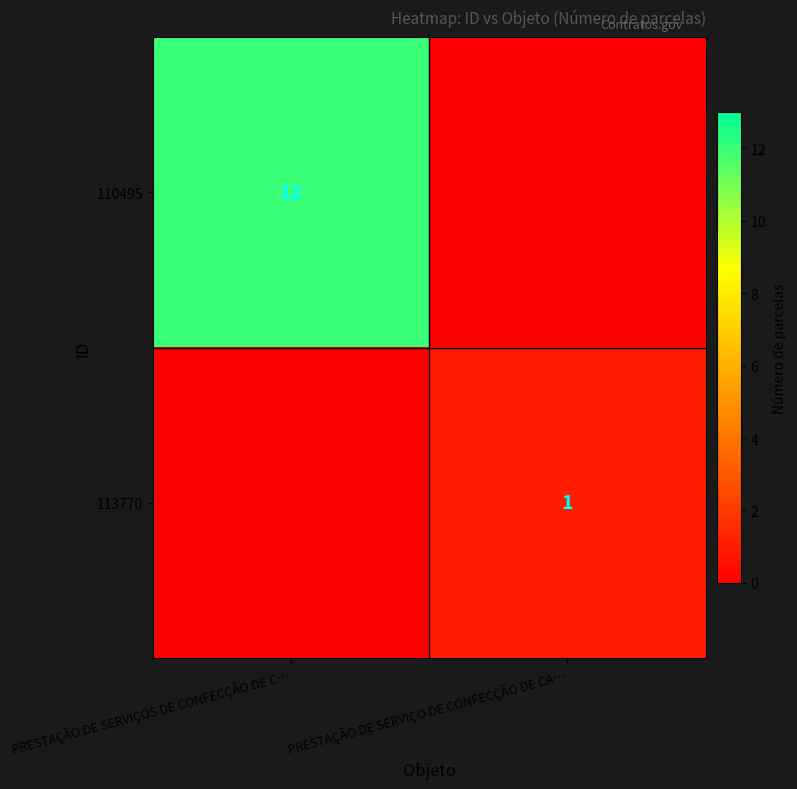

The value of 110495 at PRESTAÇÃO DE SERVIÇOS DE CONFECÇÃO DE C… is 6. True or false?

False